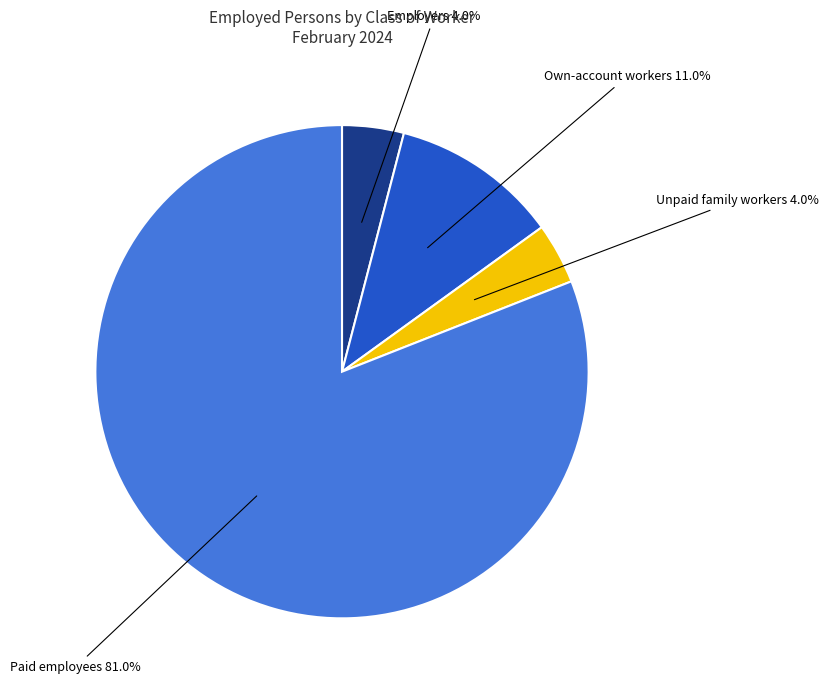

Which category has the biggest portion of the pie?

Paid employees